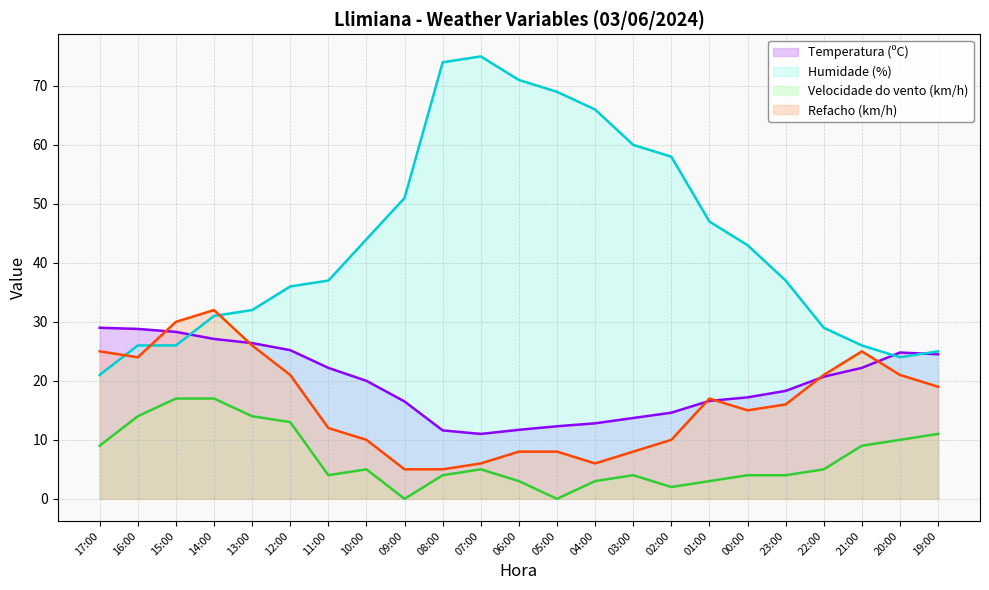

True or false: Temperatura (ºC) has a value of 12.3 at 05:00.

True